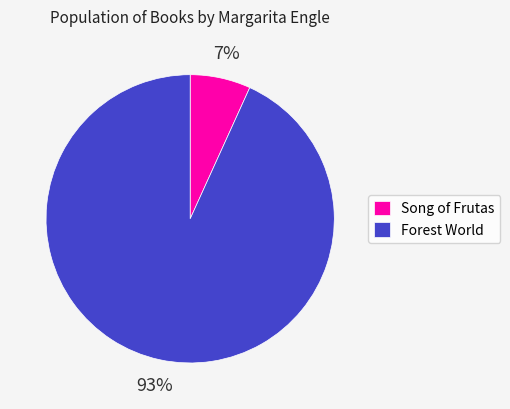

How many slices are in this pie chart?

2